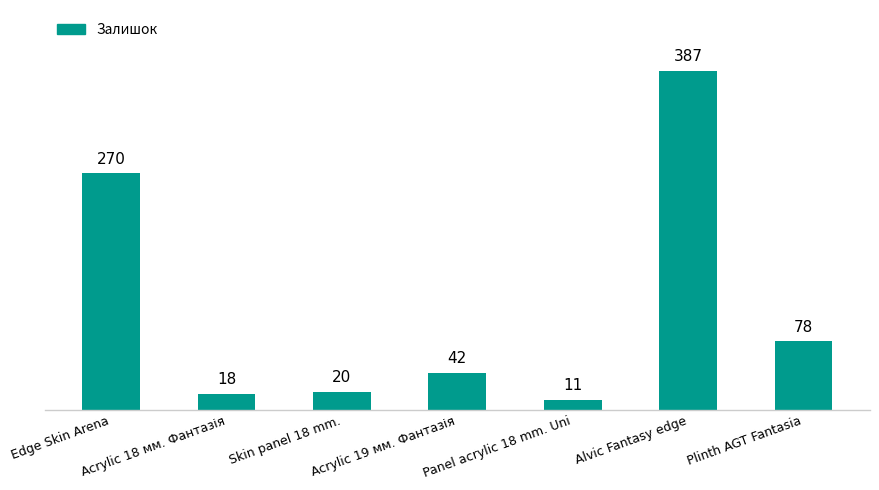

What is the greatest value displayed?

387